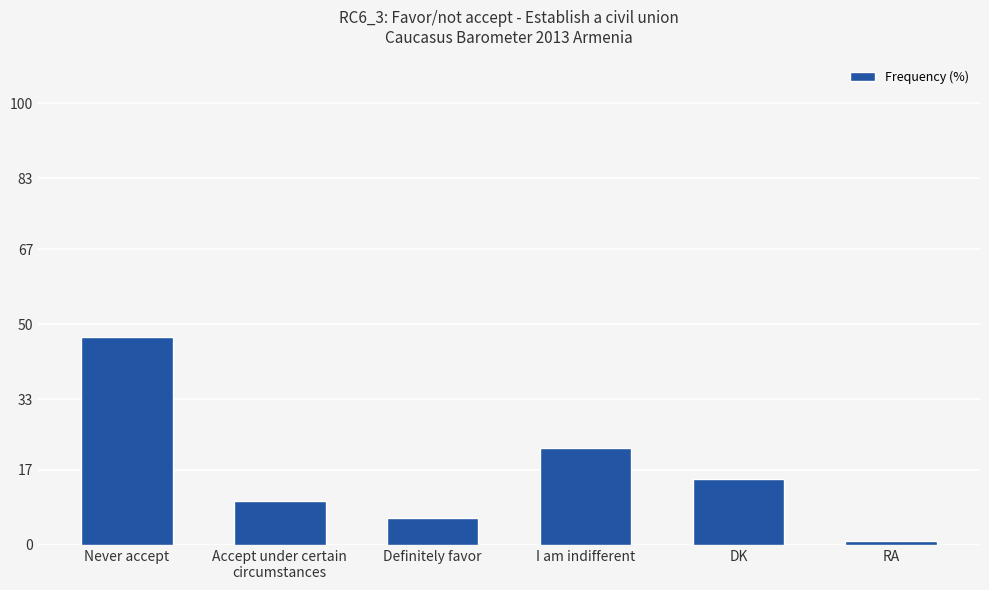

How many data points does each series have?

6